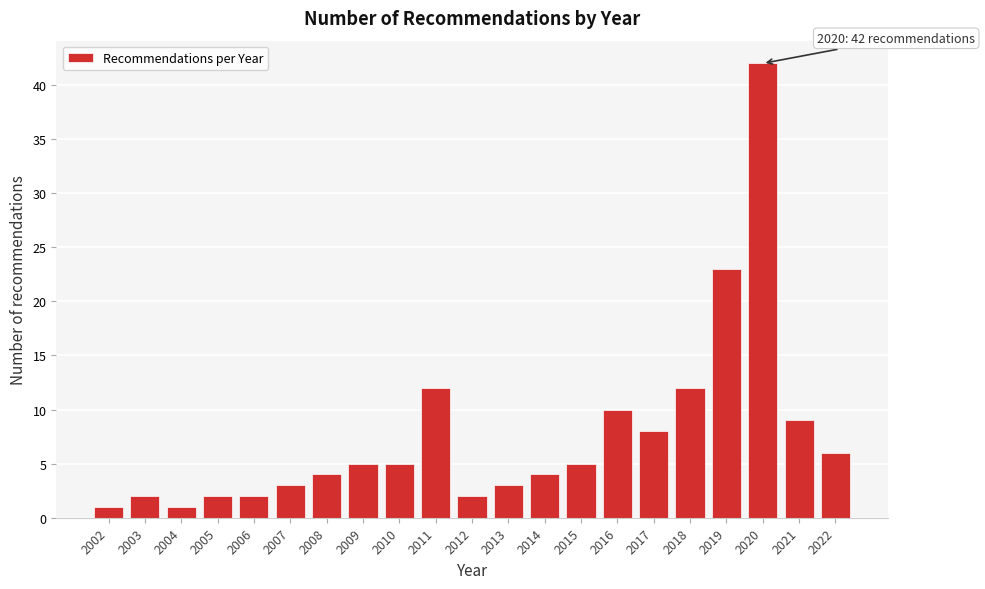

Reading right to left, transcribe all the data shown in this chart.

2022=6	2021=9	2020=42	2019=23	2018=12	2017=8	2016=10	2015=5	2014=4	2013=3	2012=2	2011=12	2010=5	2009=5	2008=4	2007=3	2006=2	2005=2	2004=1	2003=2	2002=1